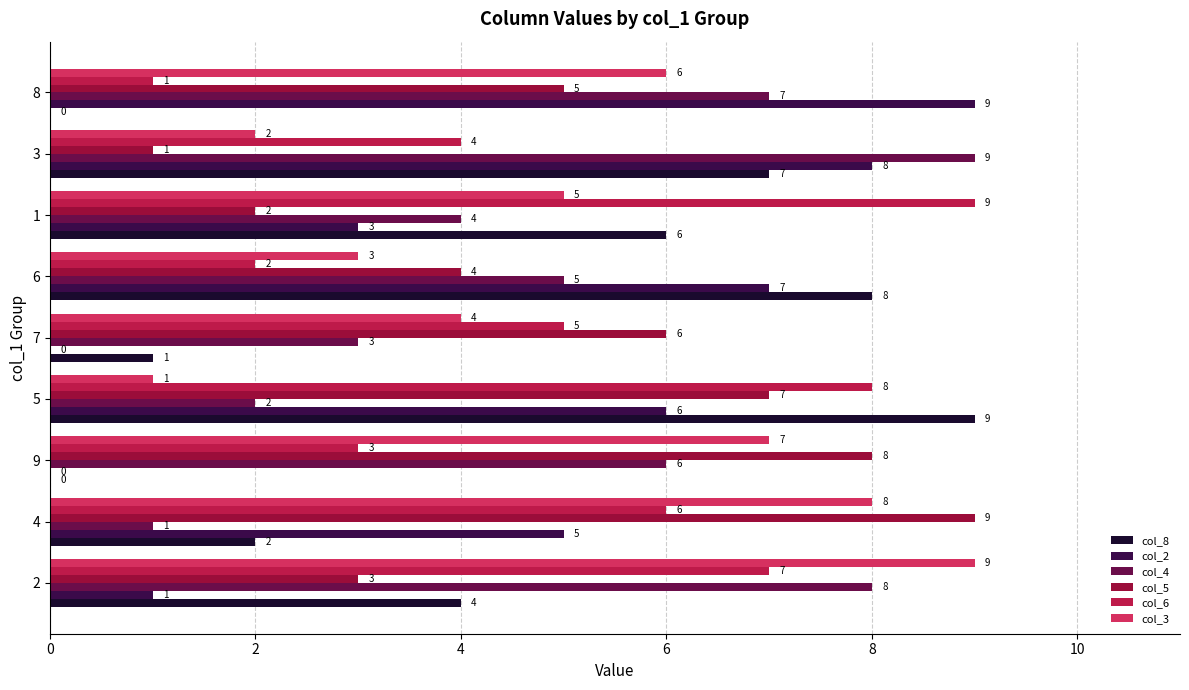

What are all the series names shown in the legend?

col_8, col_2, col_4, col_5, col_6, col_3